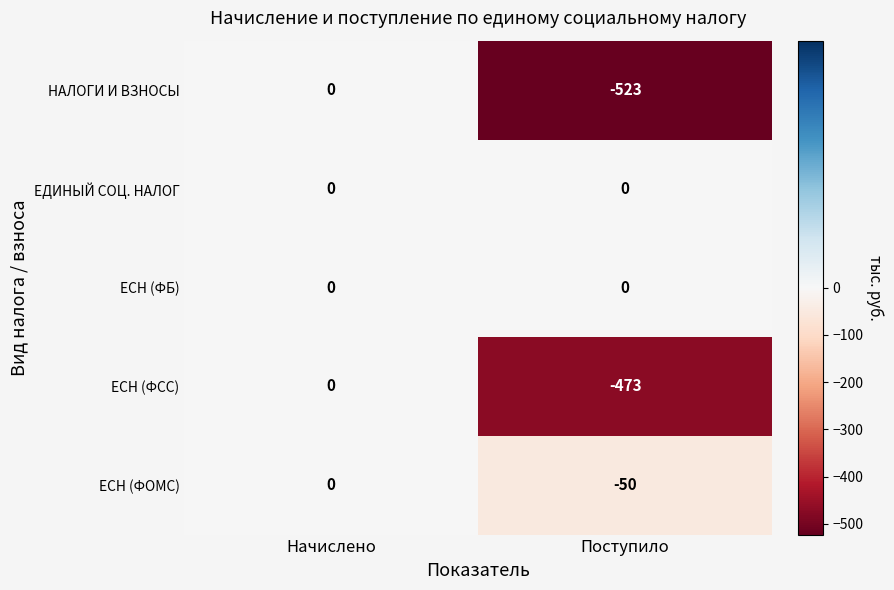

Reading right to left, extract all data points from this chart.

НАЛОГИ И ВЗНОСЫ: Поступило=-523	Начислено=0
ЕДИНЫЙ СОЦ. НАЛОГ: Поступило=0	Начислено=0
ЕСН (ФБ): Поступило=0	Начислено=0
ЕСН (ФСС): Поступило=-473	Начислено=0
ЕСН (ФОМС): Поступило=-50	Начислено=0